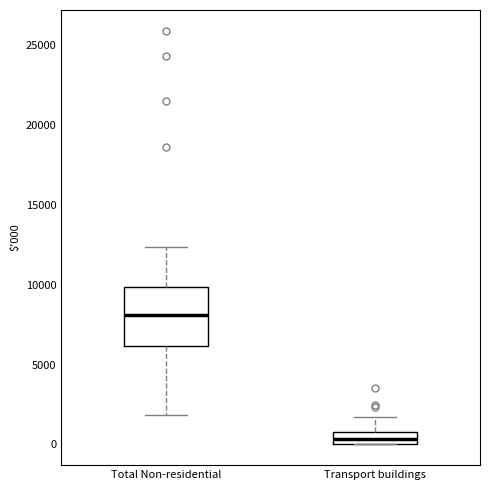

Which box is the tallest, from its lower edge to its upper edge?

Total Non-residential